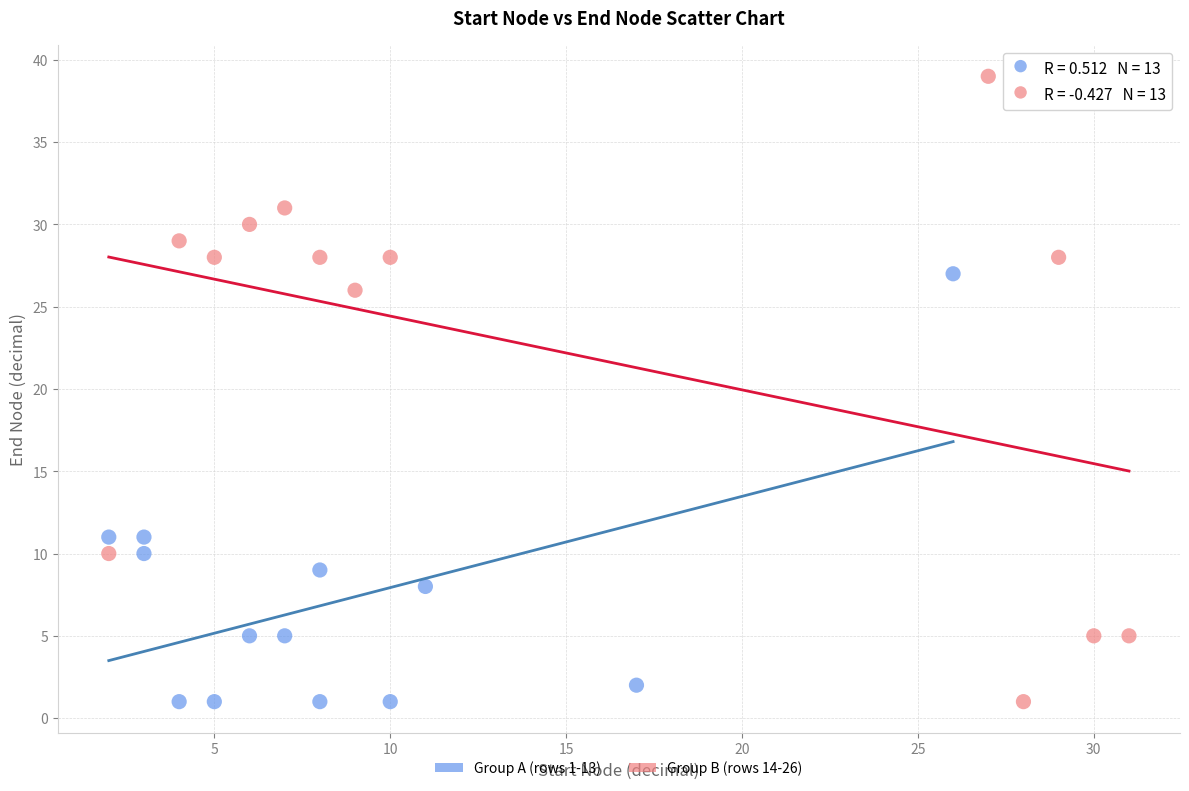

What are all the series names shown in the legend?

Group A (rows 1-13), Group B (rows 14-26)